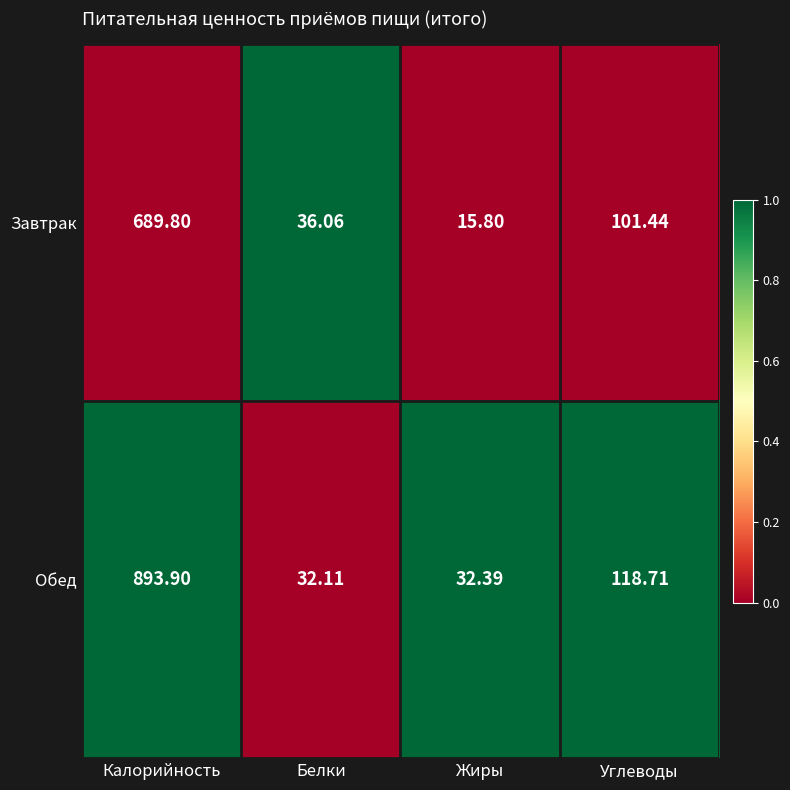

Rank the series by their maximum value, from highest to lowest.

Обед, Завтрак